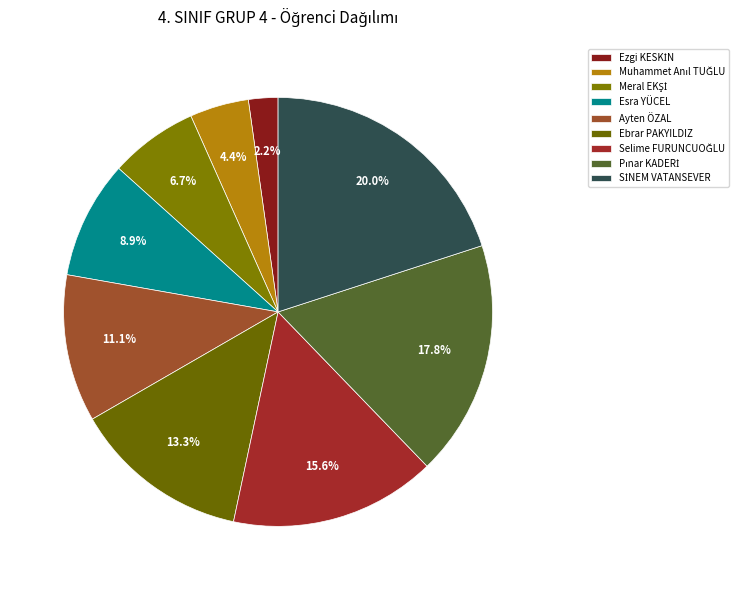

The SİNEM VATANSEVER slice represents 20% of the pie. True or false?

True